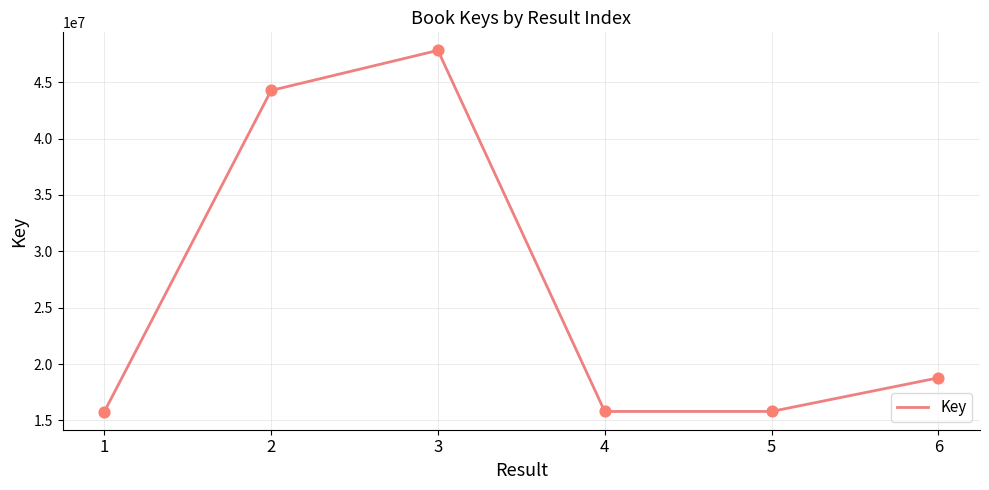

Which has a higher value, 3 or 6?

3